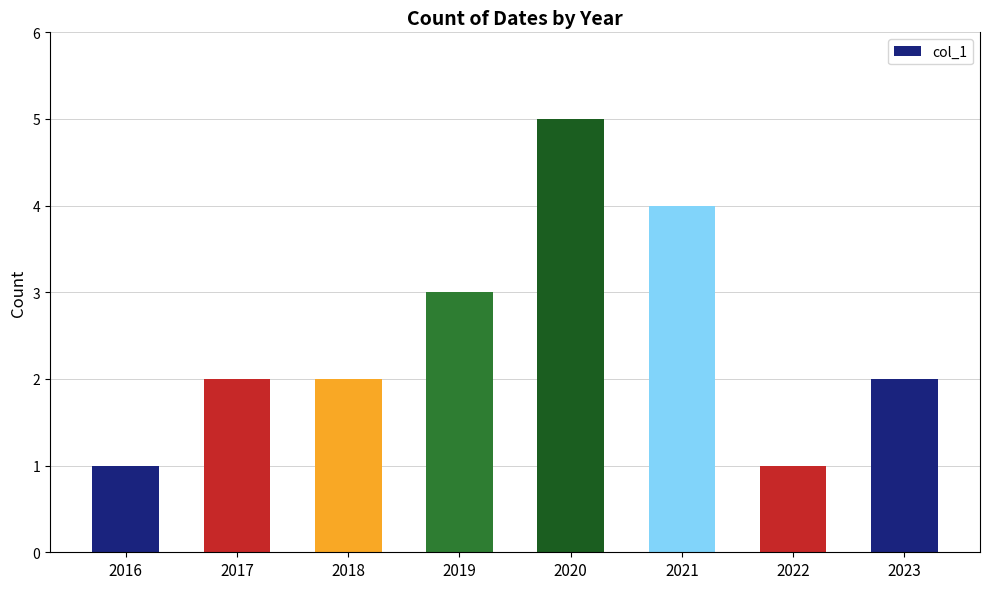

What is the sum of all values?

20